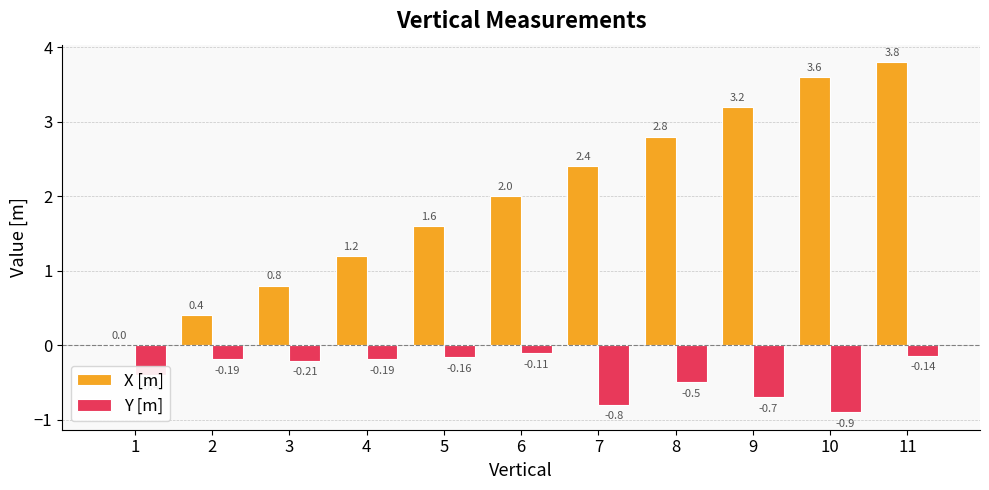

Is the value of X [m] at 1 greater than the value of Y [m] at 10?

Yes